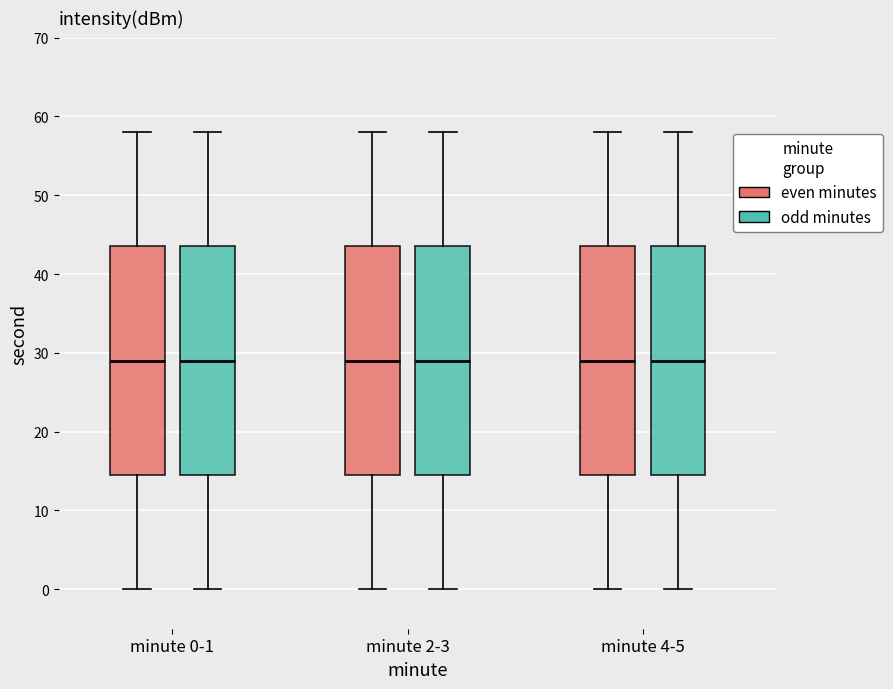

Where does the median line of the box for minute 2-3 (odd minutes) sit on the y-axis? The values are not printed on the chart, so give them approximately, as read against the axis.

29